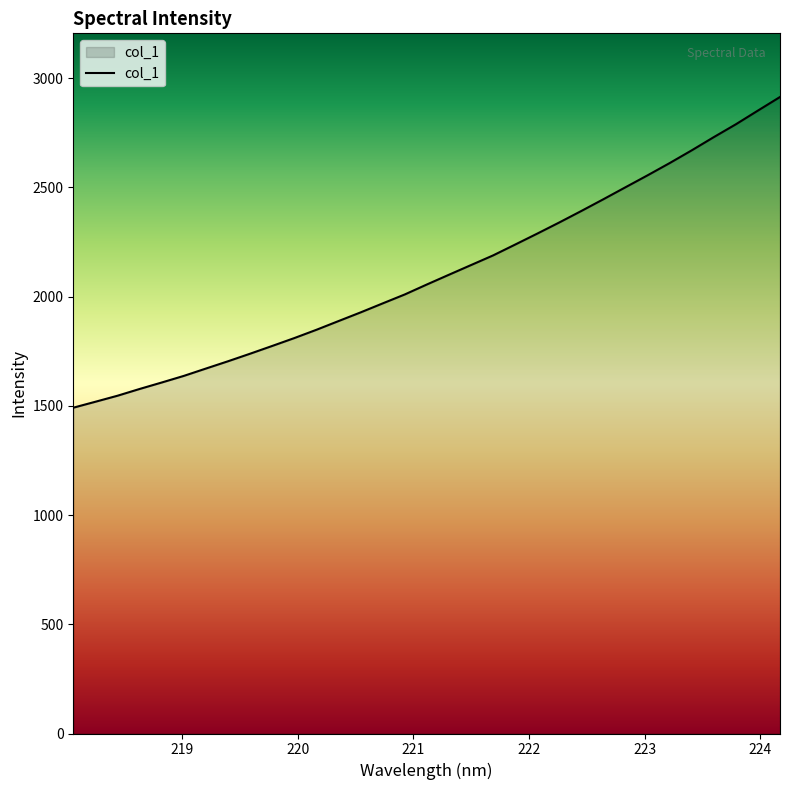

Does the chart have visible grid lines?

No